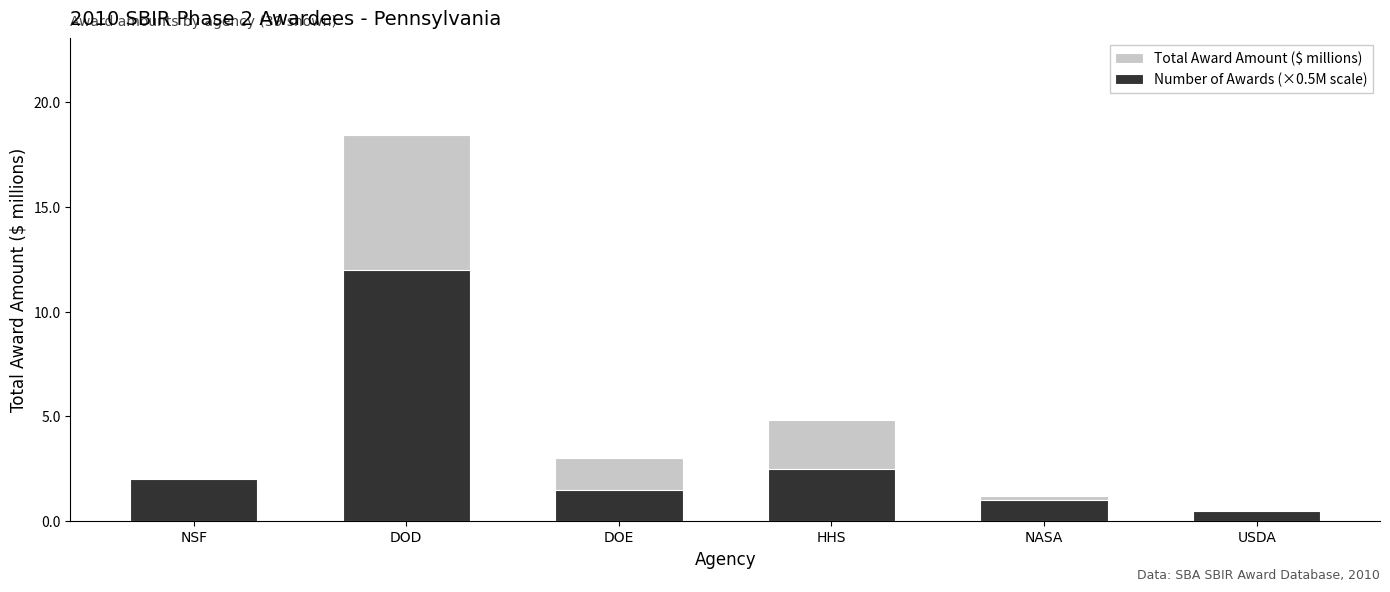

List the series in order of their overall mean, lowest first.

Number of Awards (×0.5M scale), Total Award Amount ($ millions)